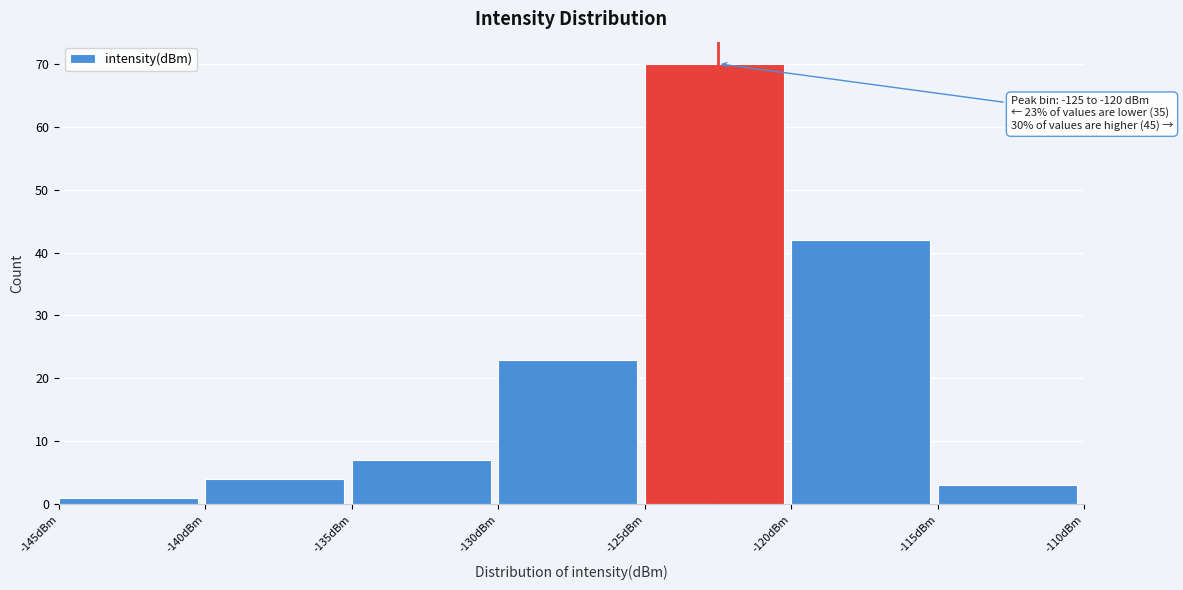

Which range on the x-axis has the tallest bar?

-125 to -120